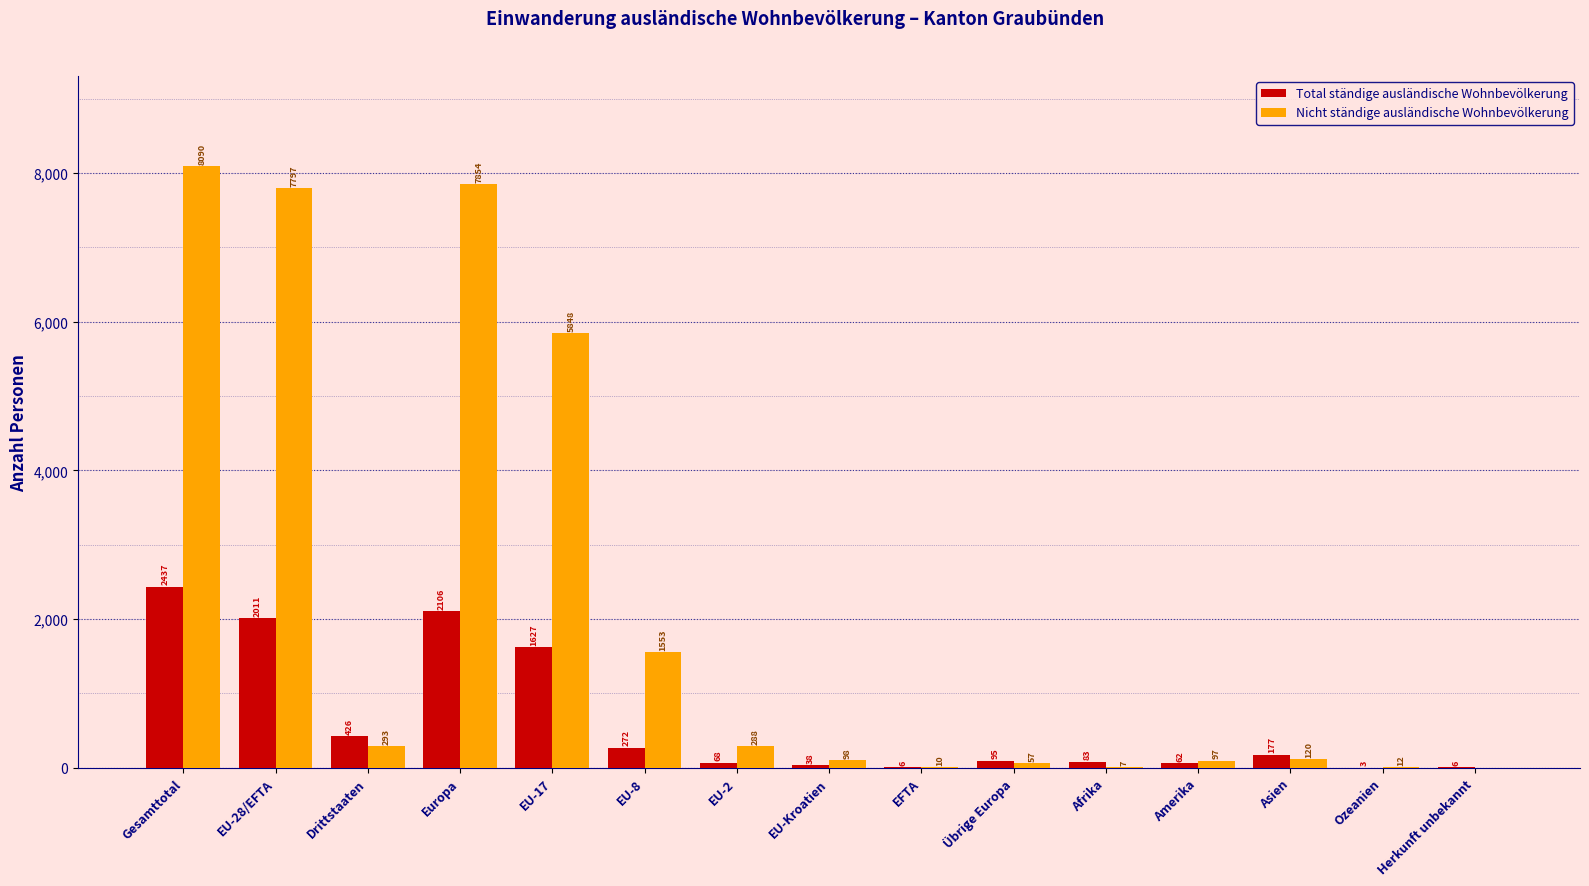

The value of Nicht ständige ausländische Wohnbevölkerung at Europa is 7854. True or false?

True